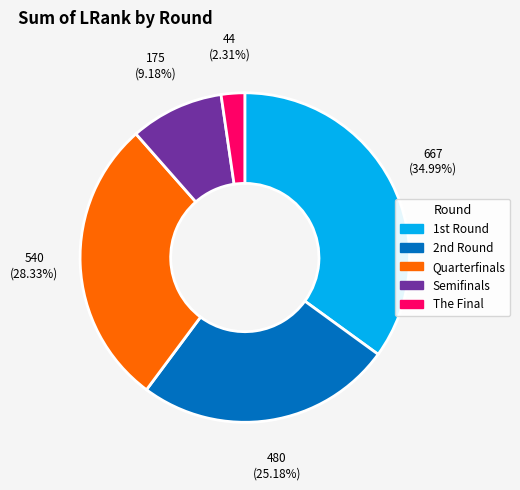

Count the number of slices in the pie.

5